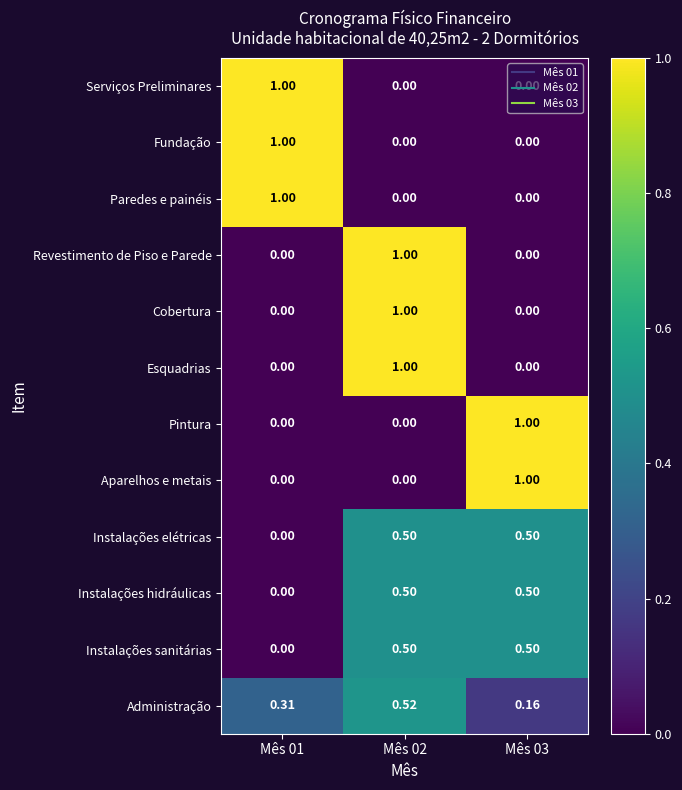

Reading left to right, what are all the values shown in this chart?

Serviços Preliminares: Mês 01=1.0	Mês 02=0.0	Mês 03=0.0
Fundação: Mês 01=1.0	Mês 02=0.0	Mês 03=0.0
Paredes e painéis: Mês 01=1.0	Mês 02=0.0	Mês 03=0.0
Revestimento de Piso e Parede: Mês 01=0.0	Mês 02=1.0	Mês 03=0.0
Cobertura: Mês 01=0.0	Mês 02=1.0	Mês 03=0.0
Esquadrias: Mês 01=0.0	Mês 02=1.0	Mês 03=0.0
Pintura: Mês 01=0.0	Mês 02=0.0	Mês 03=1.0
Aparelhos e metais: Mês 01=0.0	Mês 02=0.0	Mês 03=1.0
Instalações elétricas: Mês 01=0.0	Mês 02=0.5	Mês 03=0.5
Instalações hidráulicas: Mês 01=0.0	Mês 02=0.5	Mês 03=0.5
Instalações sanitárias: Mês 01=0.0	Mês 02=0.5	Mês 03=0.5
Administração: Mês 01=0.3	Mês 02=0.5	Mês 03=0.2